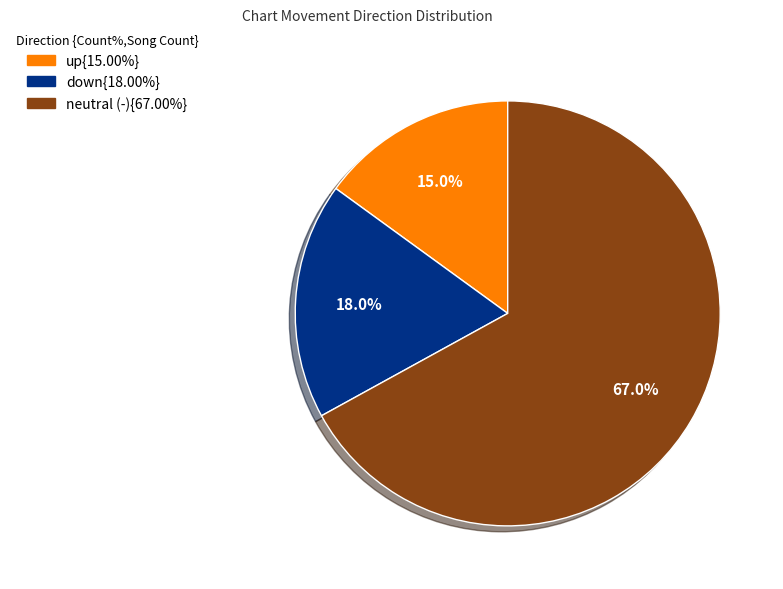

Is there a majority slice in this chart?

Yes